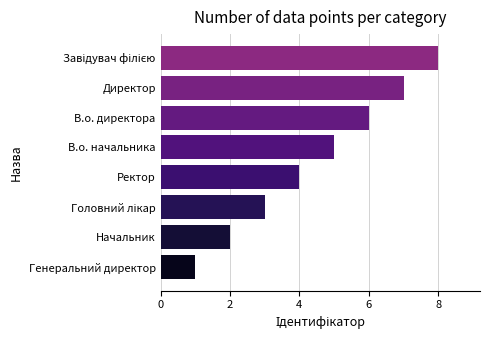

What is the ratio of the value at Начальник to the value at Директор?

0.3